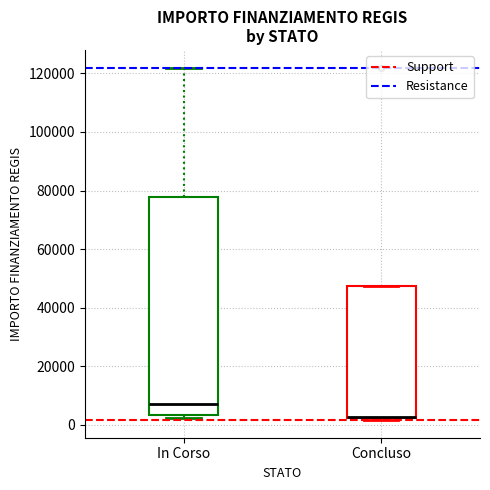

Reading left to right, read every box against the y-axis: the position of its median line, the range the box covers, and the ends of its whiskers. The values are not printed on the chart, so give them approximately, as read against the axis.

In Corso: median 8000, box 4000 to 78000, whiskers 2000 to 122000
Concluso: median 2000, box 2000 to 48000, whiskers 2000 to 48000